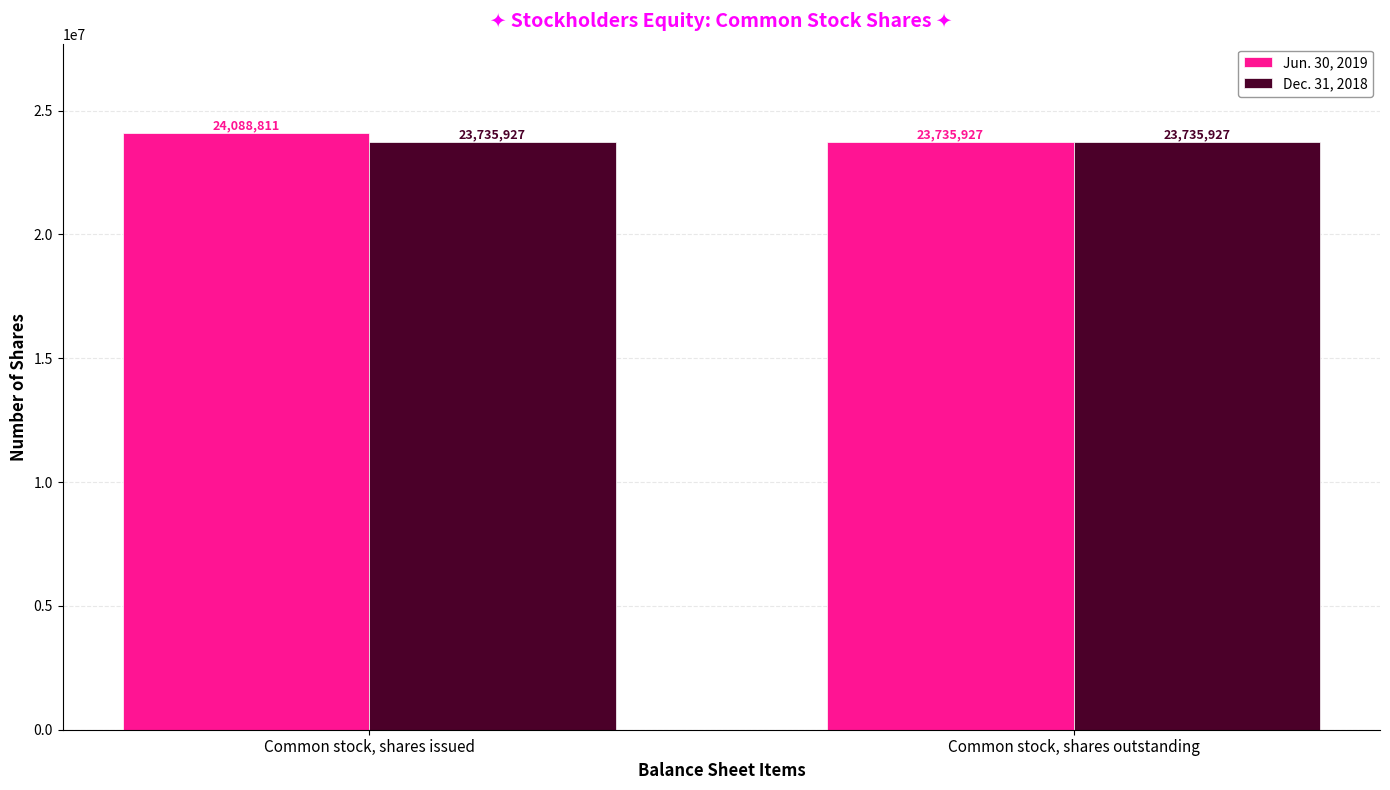

Which series has the widest spread of values?

Jun. 30, 2019